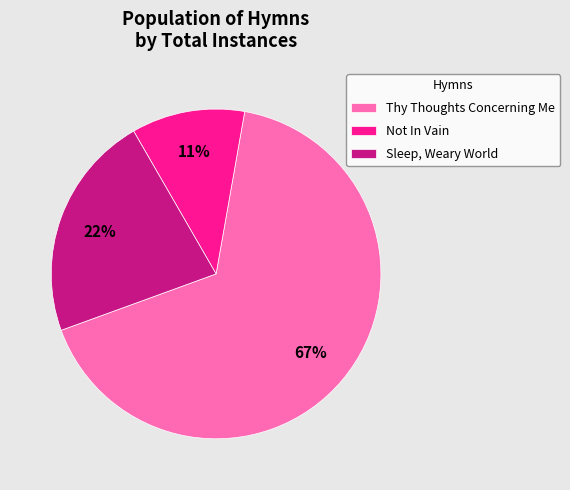

To the nearest percent, what is the difference between the Not In Vain and Sleep, Weary World slice percentages?

11%